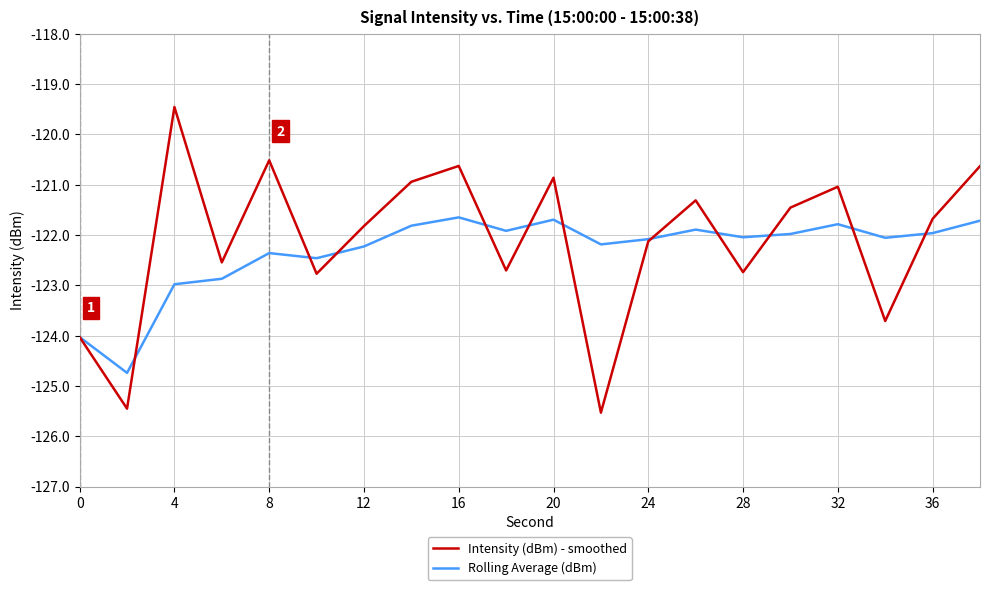

Which series has the widest spread of values?

Intensity (dBm) - smoothed